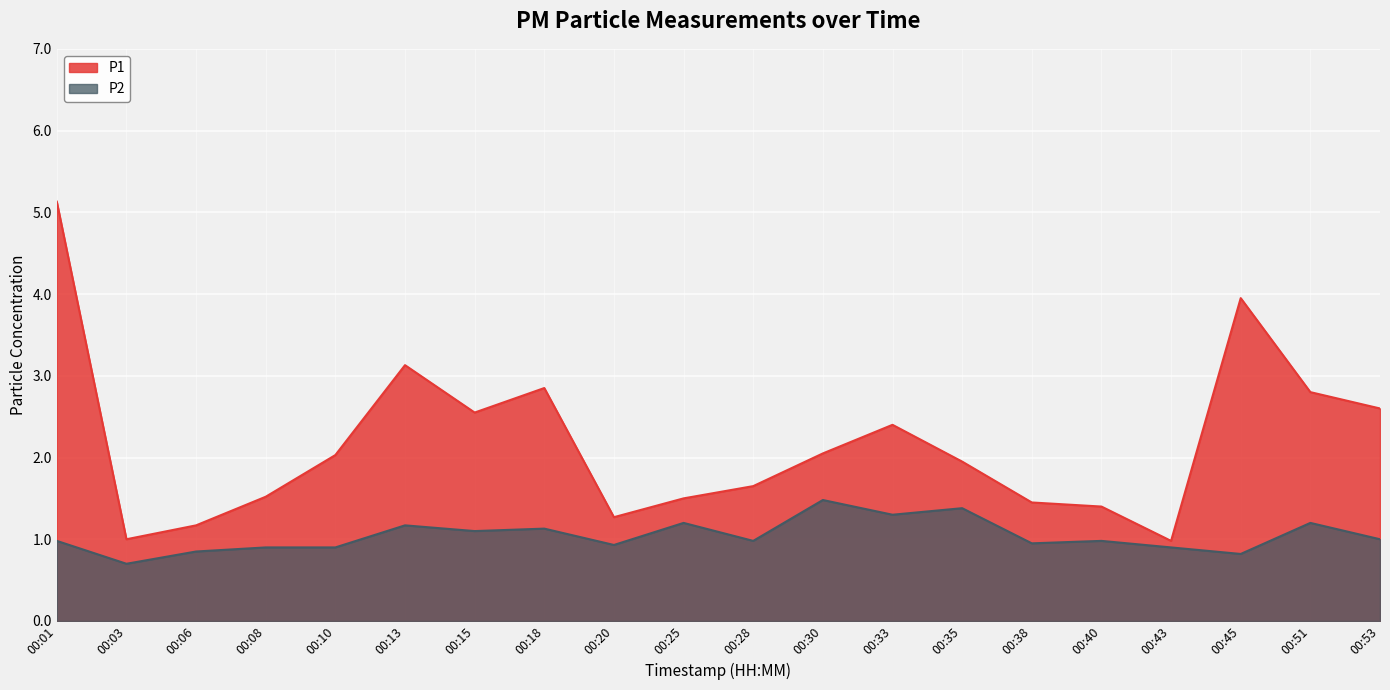

What are all the series names shown in the legend?

P1, P2